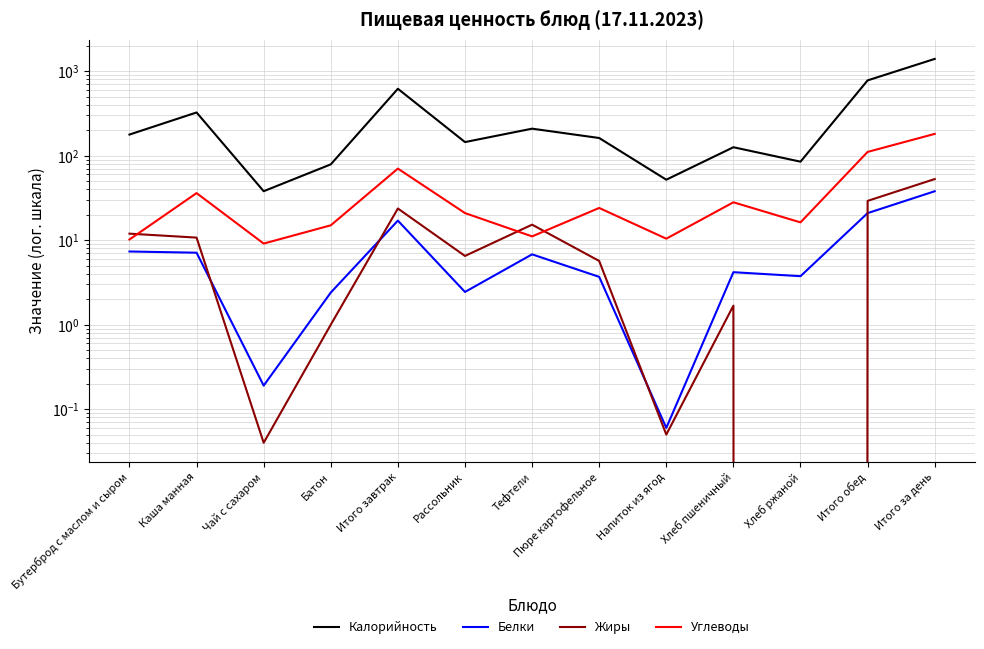

True or false: Углеводы and Калорийность intersect in this chart.

False